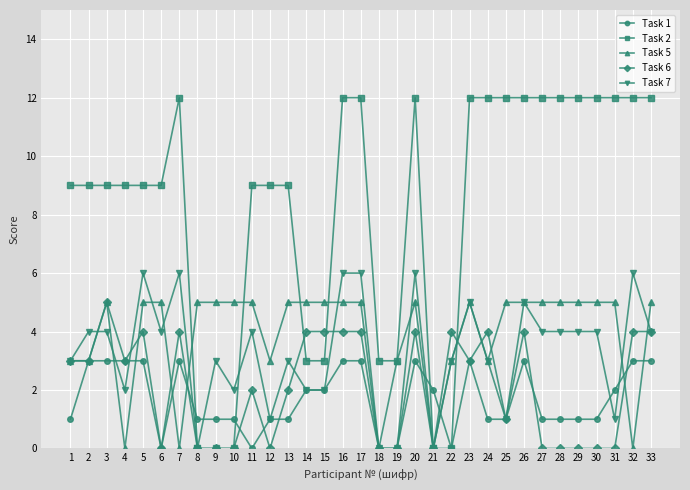

Which series has the largest range (max minus min)?

Task 2